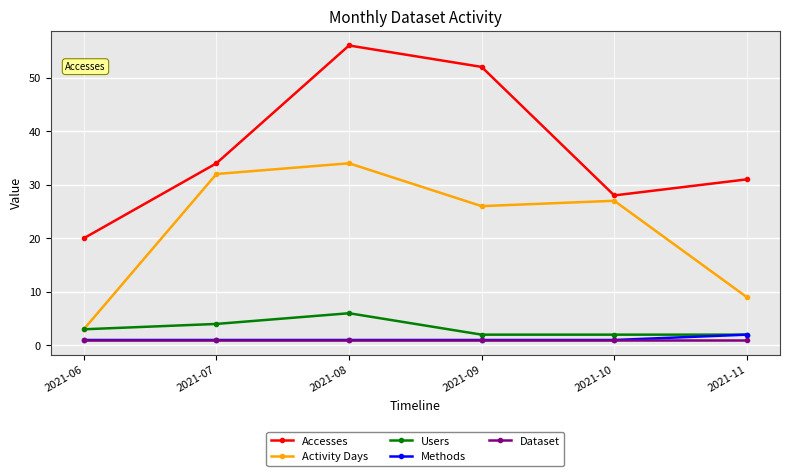

What is the spread (max minus min) of values at 2021-09?

51